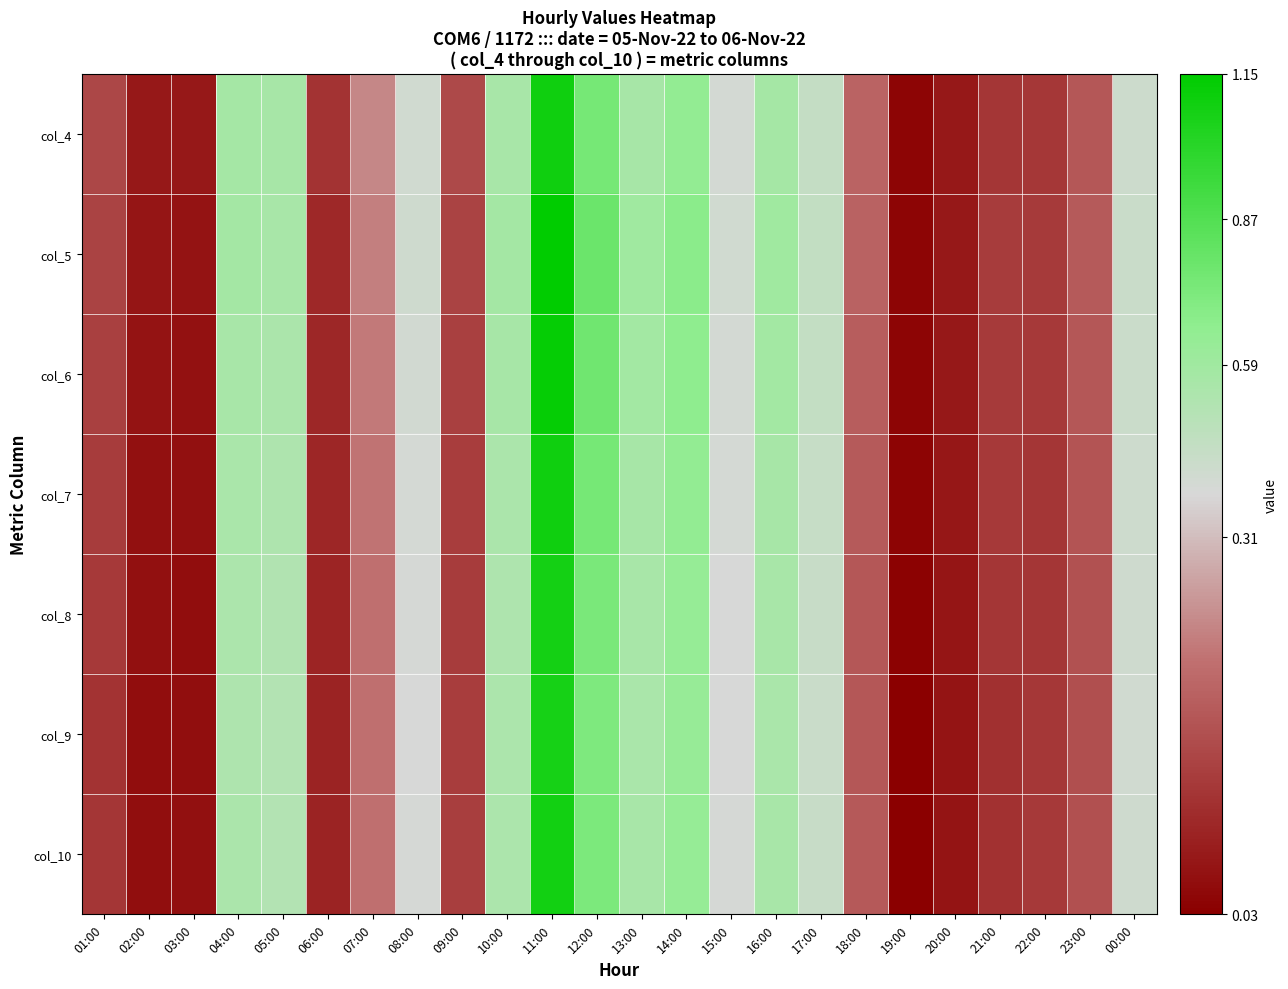

Rank the series at 22:00 from lowest to highest value.

col_8, col_7, col_4, col_9, col_6, col_10, col_5